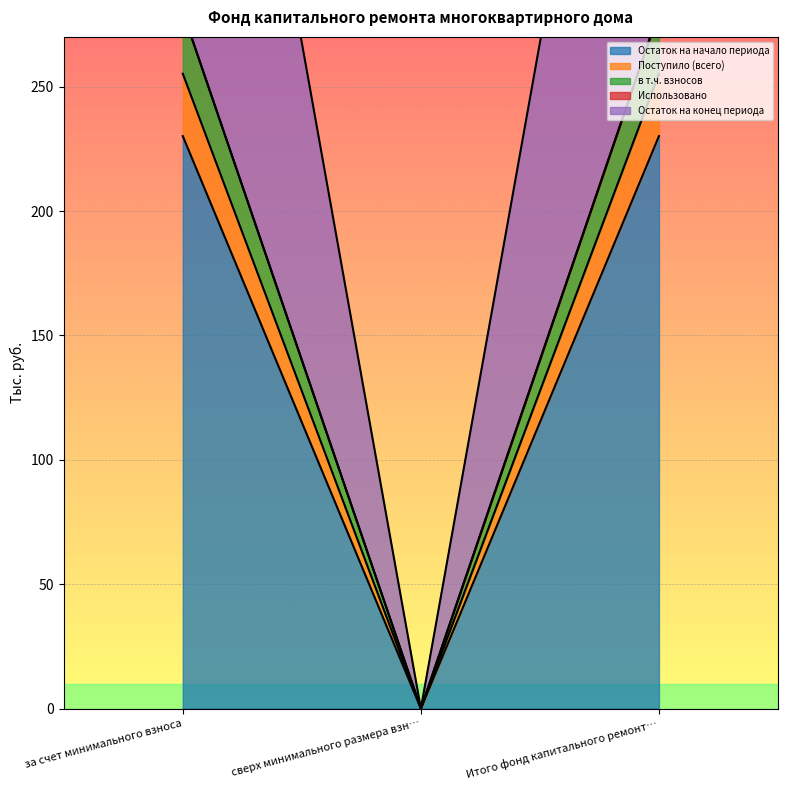

How many data points does each series have?

3